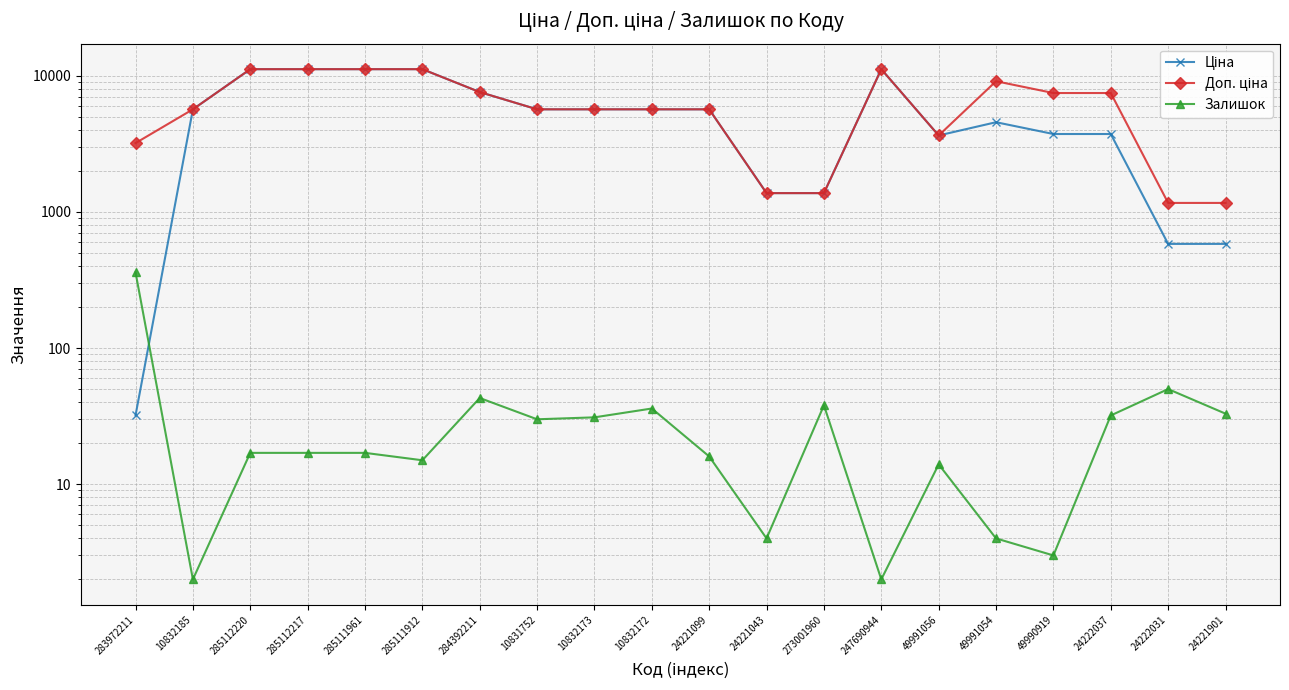

Rank the categories by Залишок value from lowest to highest.

10832185, 247690944, 49990919, 24221043, 49991054, 49991056, 285111912, 24221099, 285112220, 285112217, 285111961, 10831752, 10832173, 24222037, 24221901, 10832172, 273001960, 284392211, 24222031, 283972211